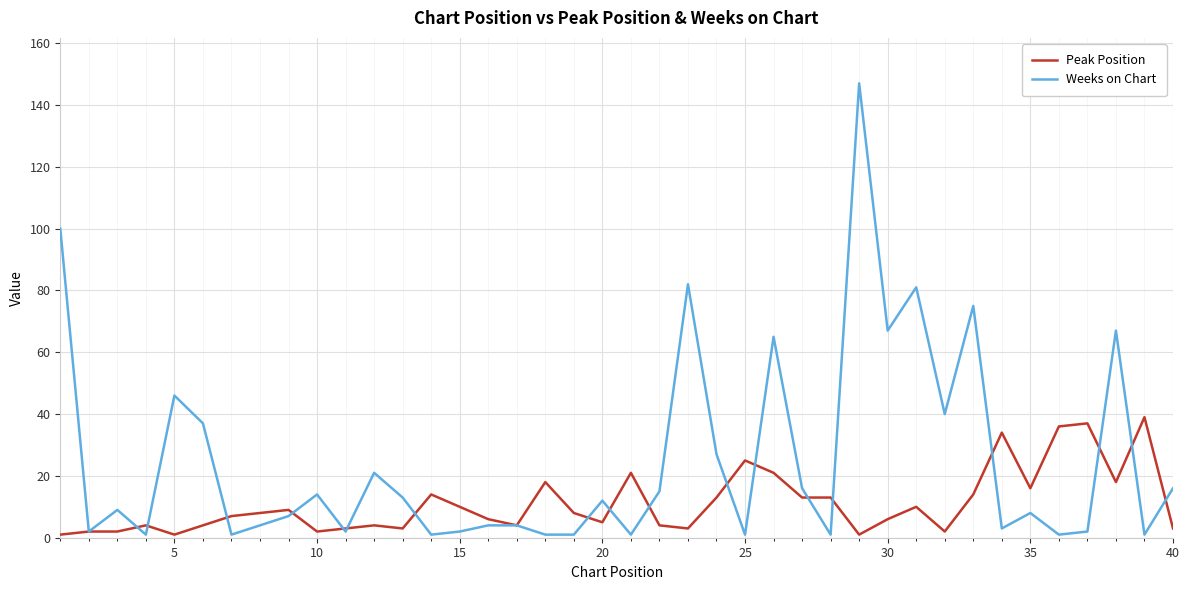

Which series has the widest spread of values?

Weeks on Chart